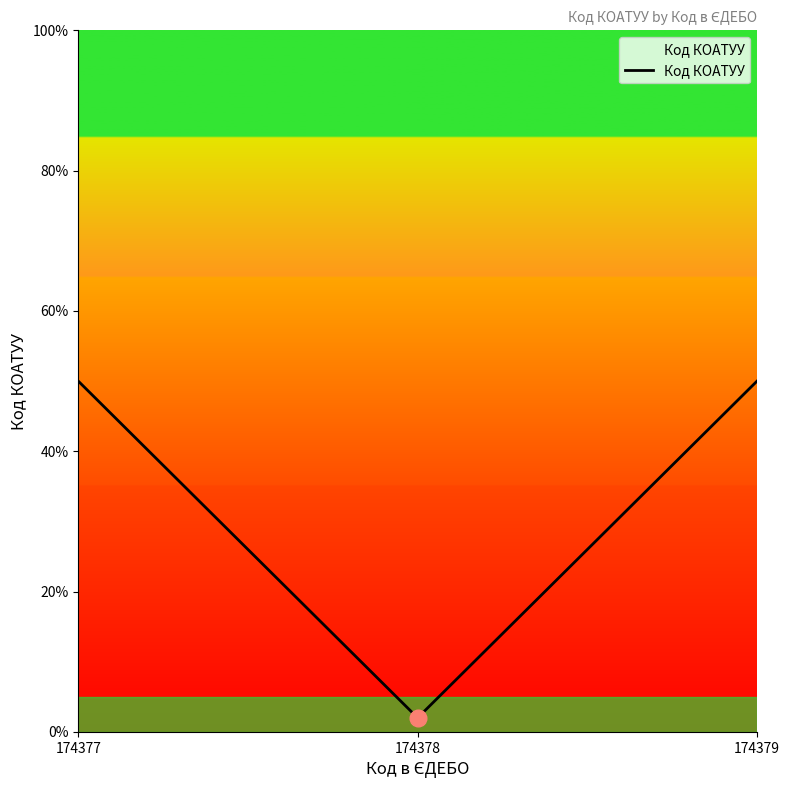

Does the chart have visible grid lines?

No